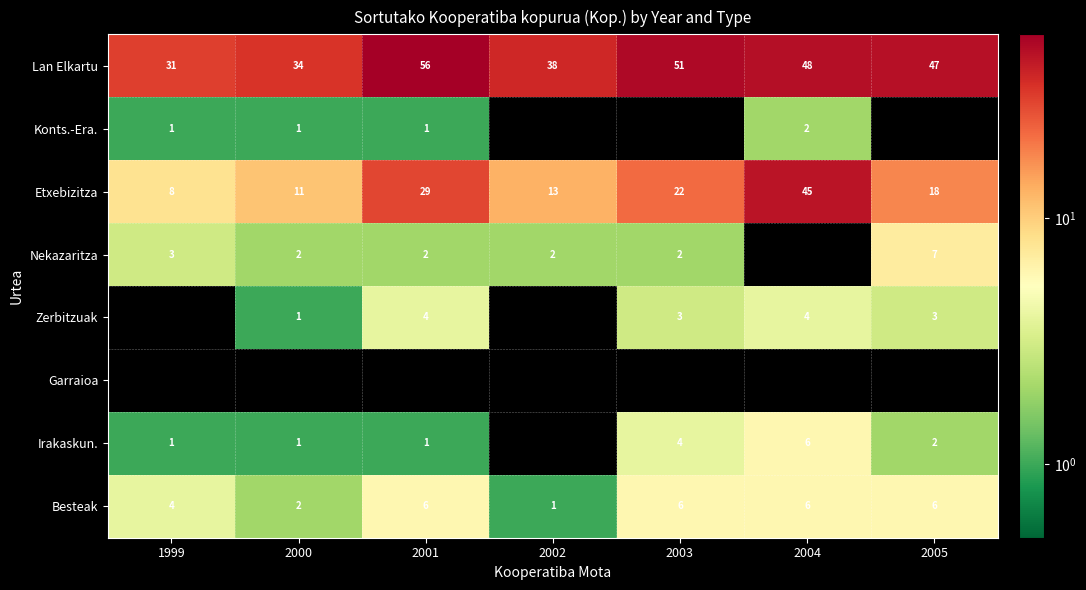

Rank the categories by Etxebizitza value from highest to lowest.

2004, 2001, 2003, 2005, 2002, 2000, 1999